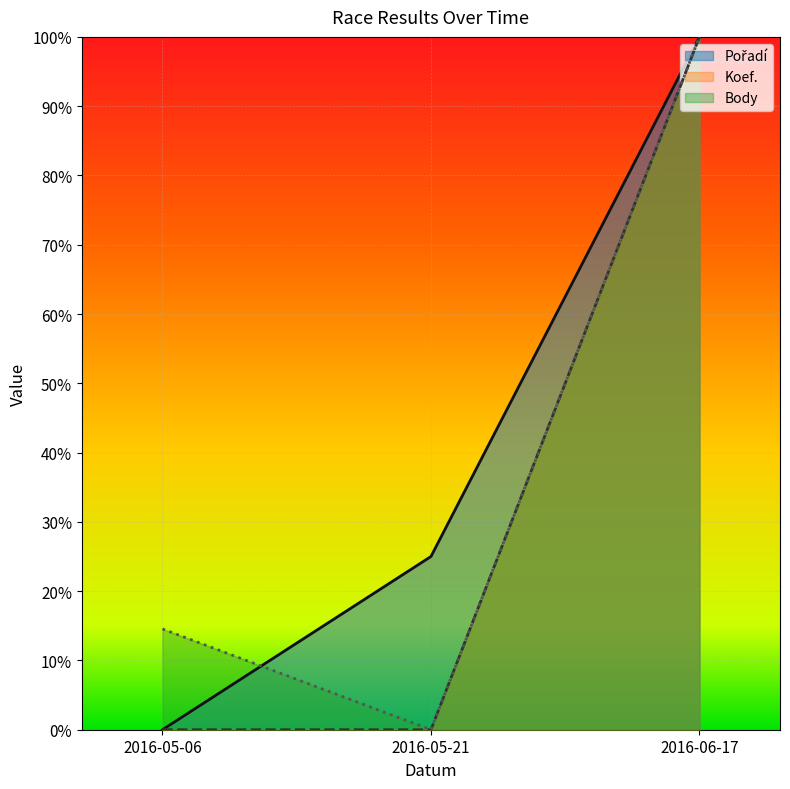

What is the difference between the maximum and minimum values in the Body series?

1.0